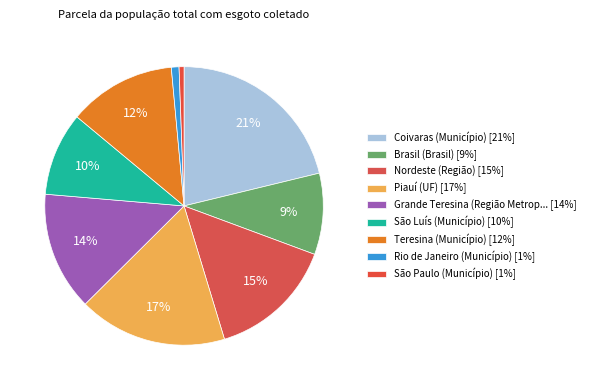

How many segments does this pie chart have?

9